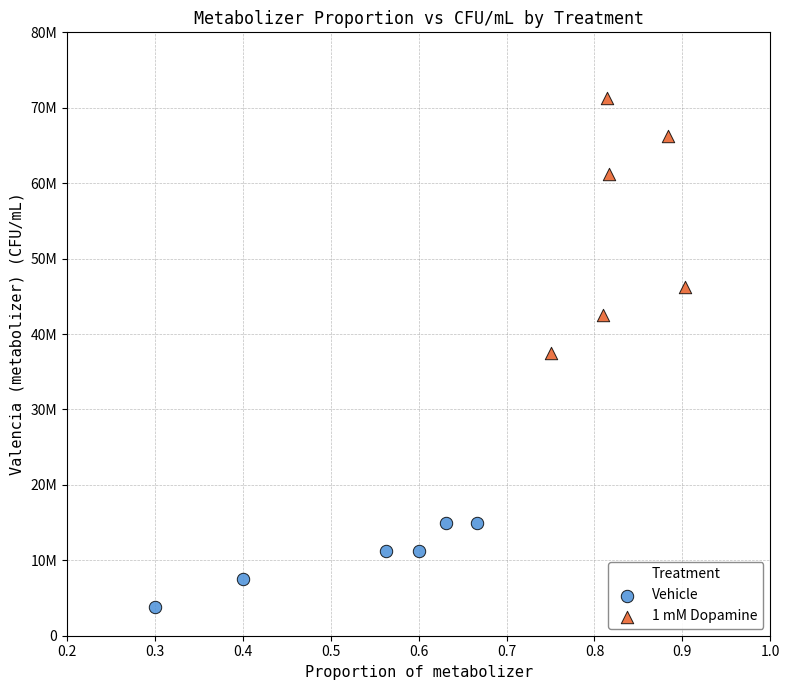

What are all the series names shown in the legend?

Vehicle, 1 mM Dopamine